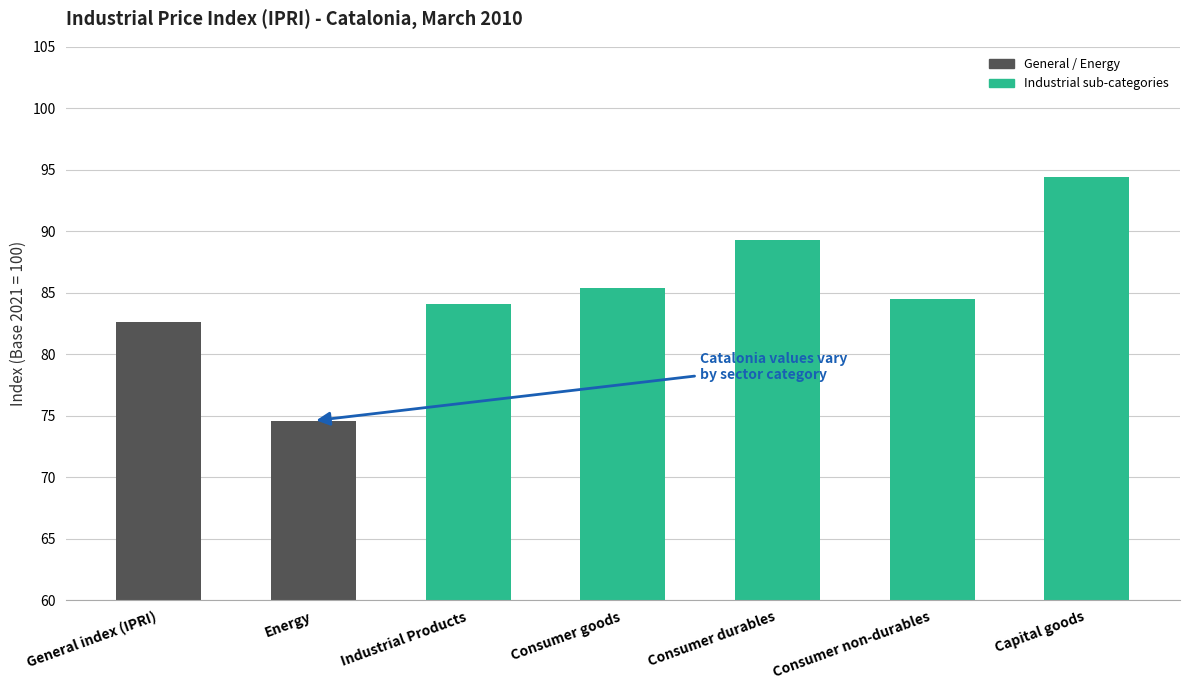

What is the label of the 6th bar from the left?

Consumer non-durables